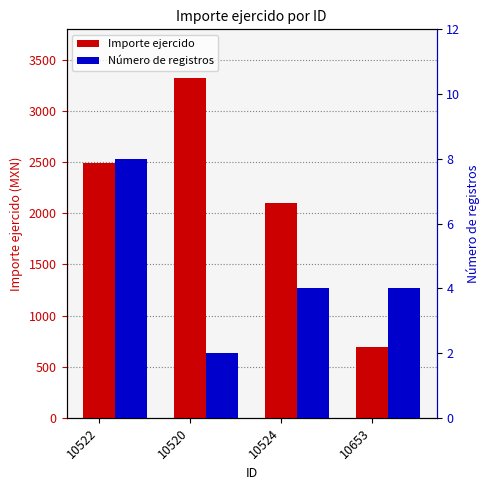

What is the sum of the Número de registros values at 10520 and 10524?

6.0